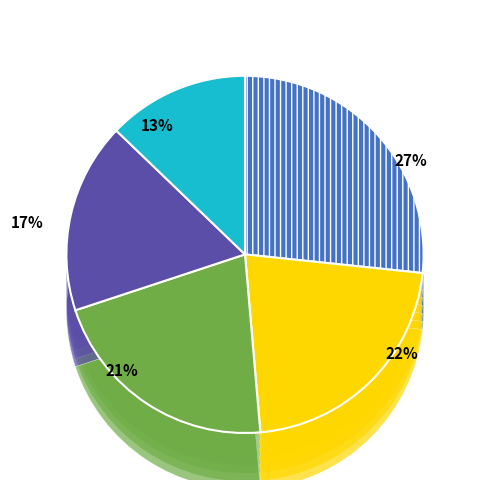

To the nearest percent, what is the difference between the largest and smallest slice percentages?

16%